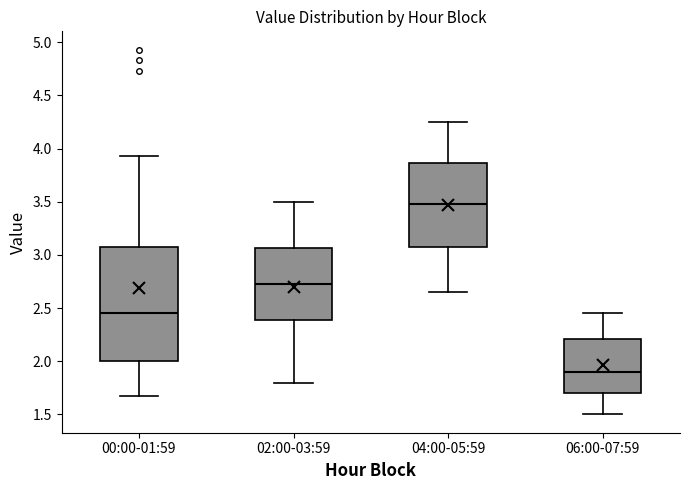

Where does the lower whisker of the box for 02:00-03:59 end on the y-axis? The values are not printed on the chart, so give them approximately, as read against the axis.

1.80